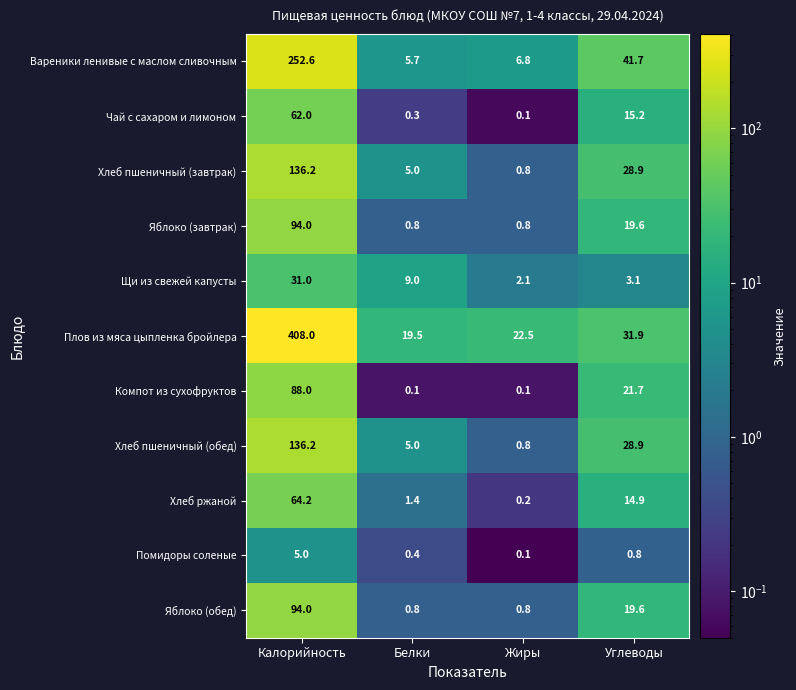

True or false: Хлеб ржаной has a value of 1.4 at Белки.

True